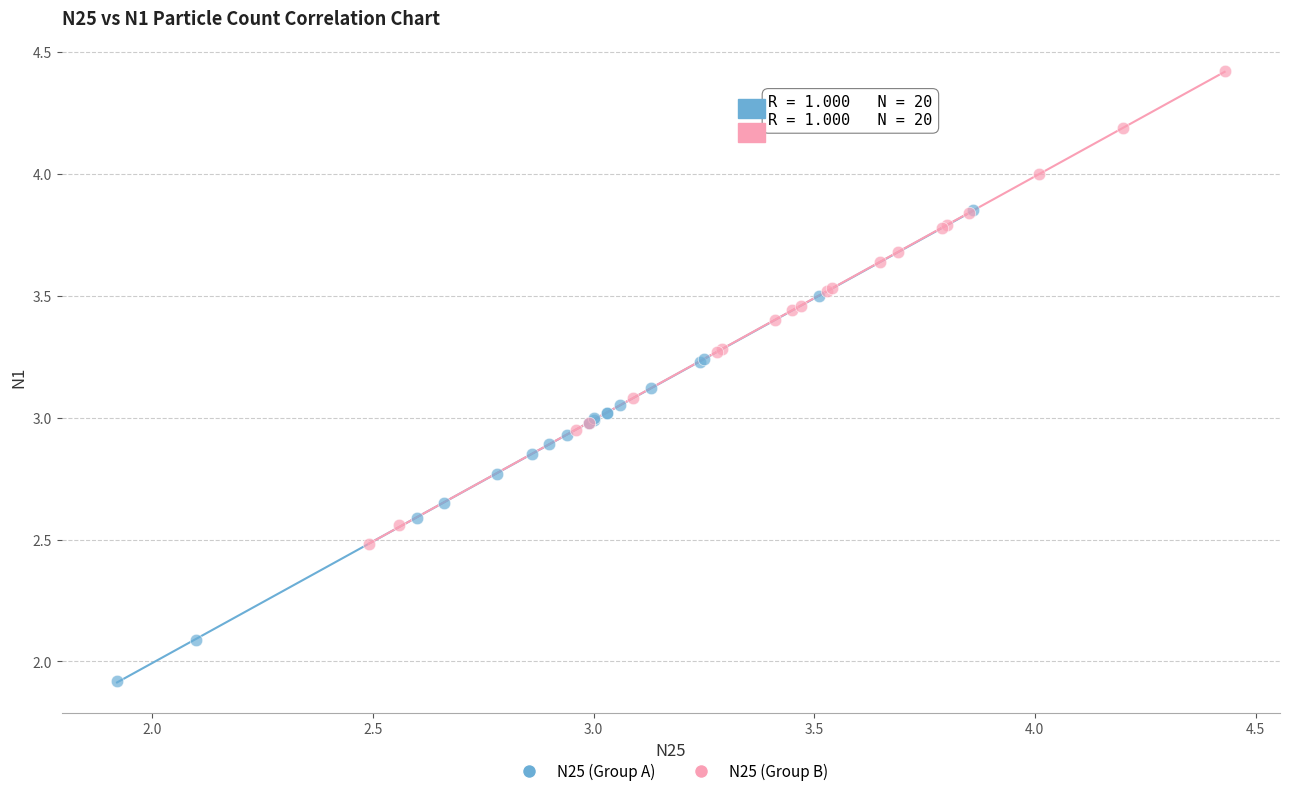

Which series reaches the maximum Y coordinate?

N25 (Group B)